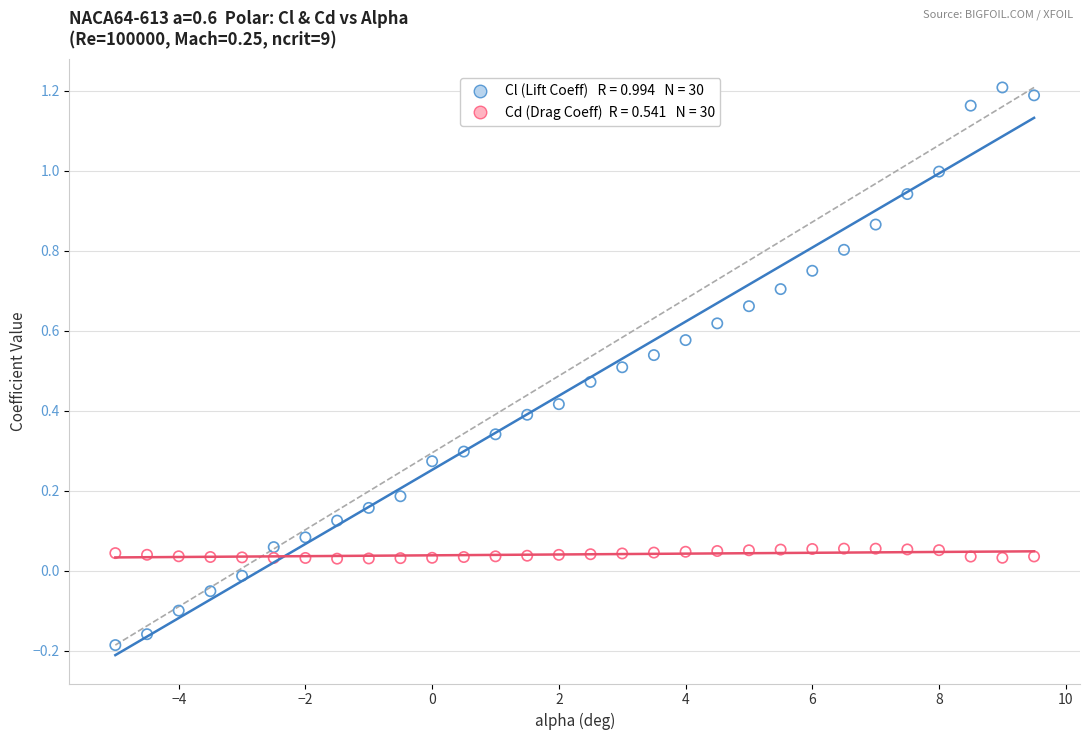

Across all data points, what is the range of Y values (max minus min)?

1.4